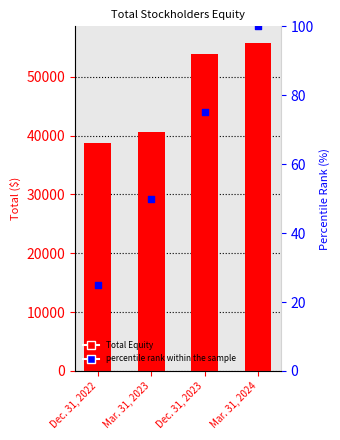

What is the total value across all series at Dec. 31, 2022?

38689